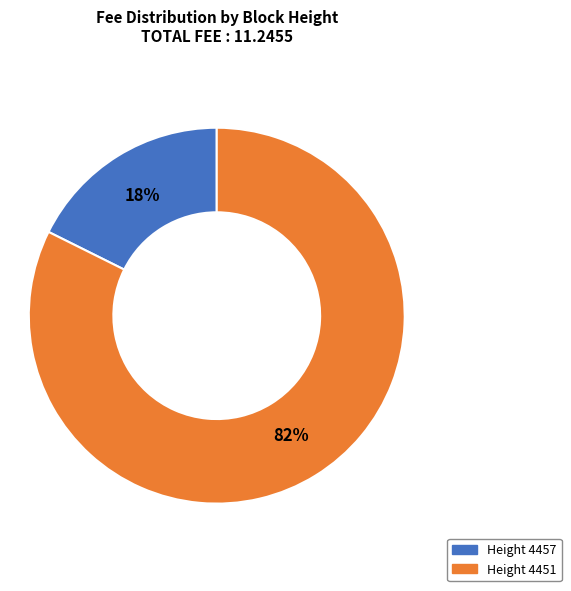

Is there a majority slice in this chart?

Yes